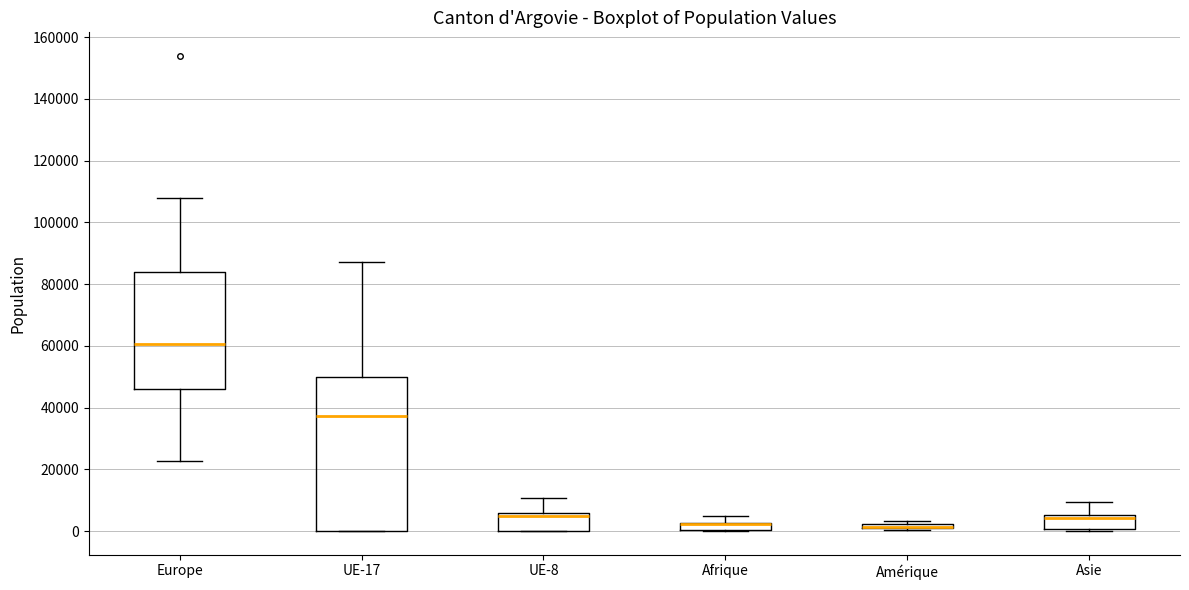

Which box is the tallest, from its lower edge to its upper edge?

UE-17